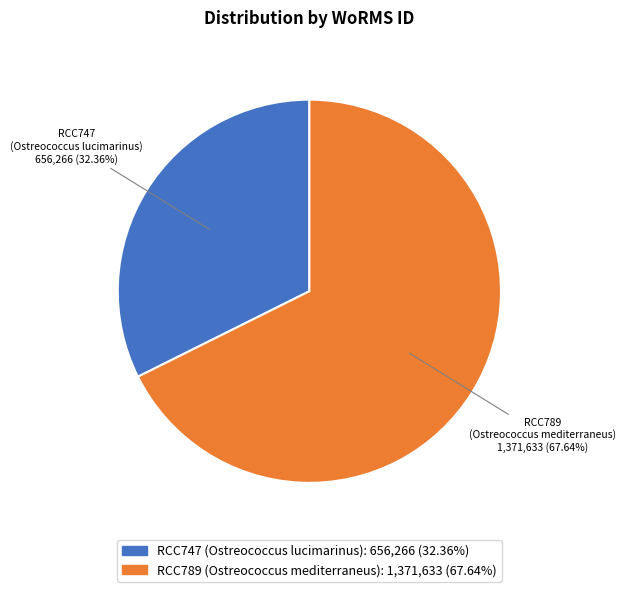

To the nearest percent, what is the difference between the largest and smallest slice percentages?

35%